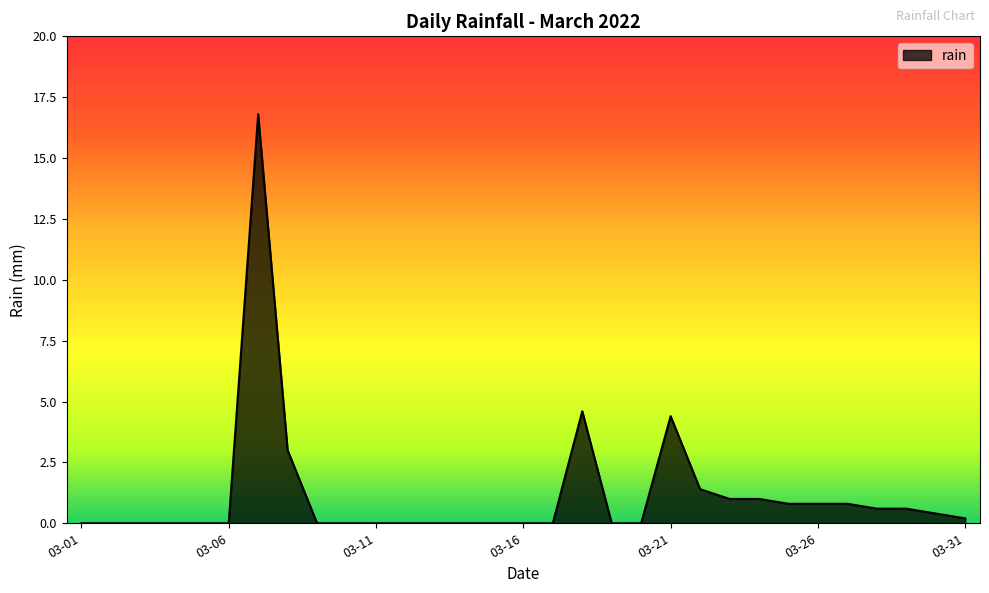

What is the maximum value shown in the chart?

16.8